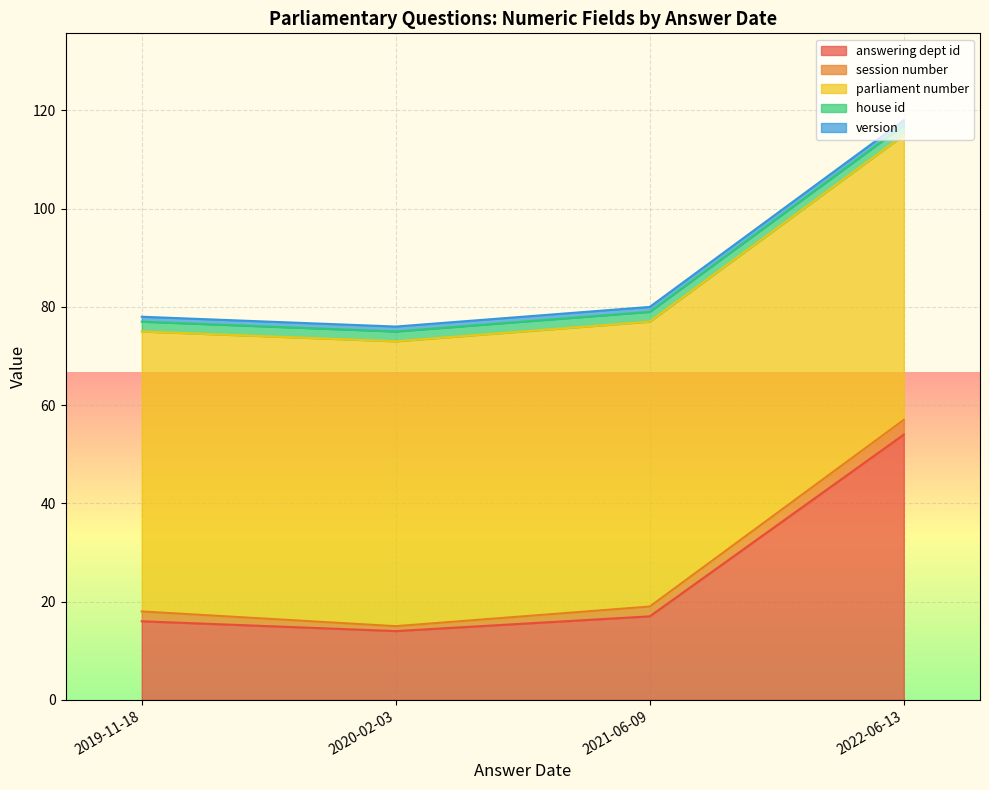

Which category has the highest value across all series?

2022-06-13